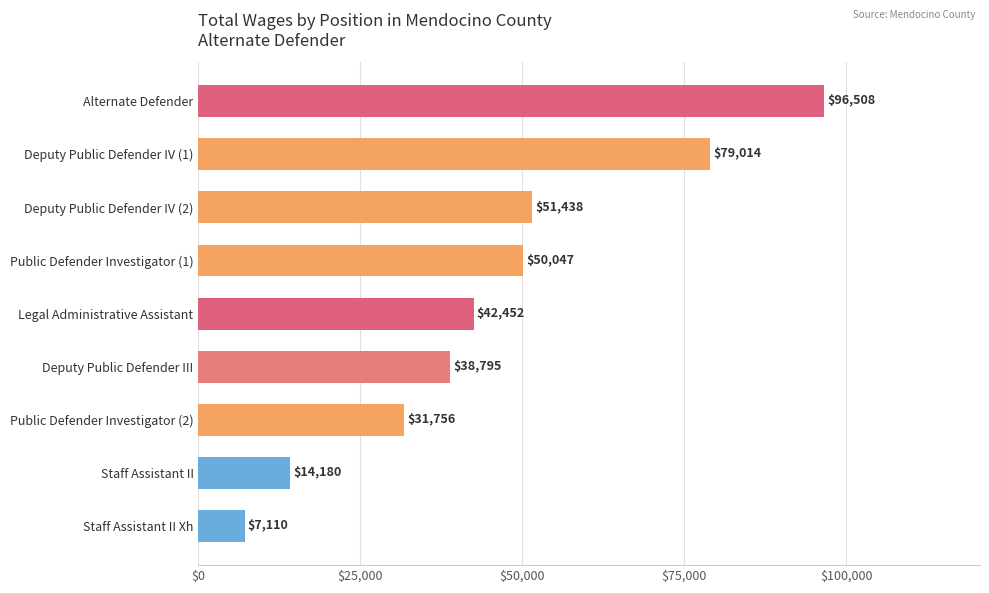

Rank the categories by value from highest to lowest.

Alternate Defender, Deputy Public Defender IV (1), Deputy Public Defender IV (2), Public Defender Investigator (1), Legal Administrative Assistant, Deputy Public Defender III, Public Defender Investigator (2), Staff Assistant II, Staff Assistant II Xh